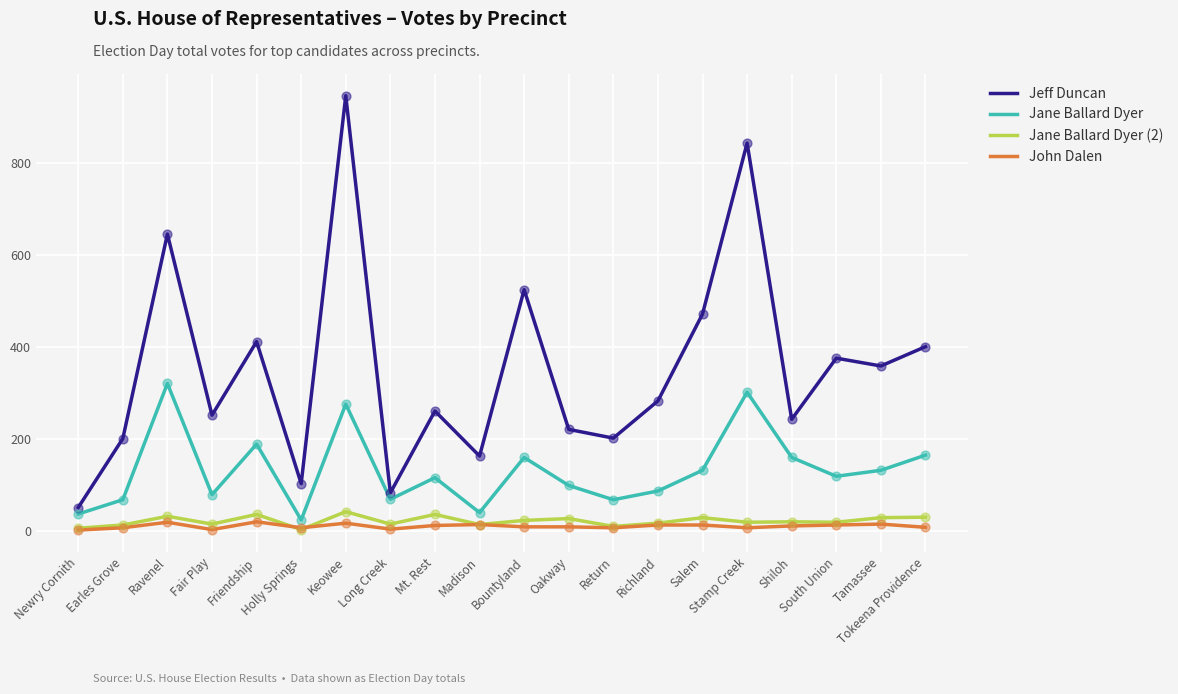

What are all the series names shown in the legend?

Jeff Duncan, Jane Ballard Dyer, Jane Ballard Dyer (2), John Dalen